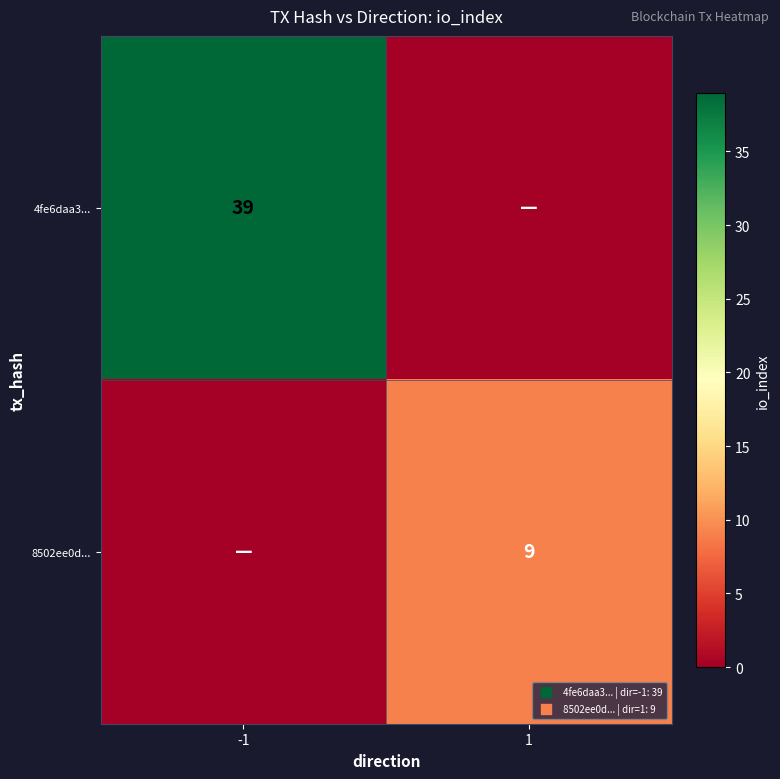

What is the difference between the maximum and minimum values in the 8502ee0d... series?

9